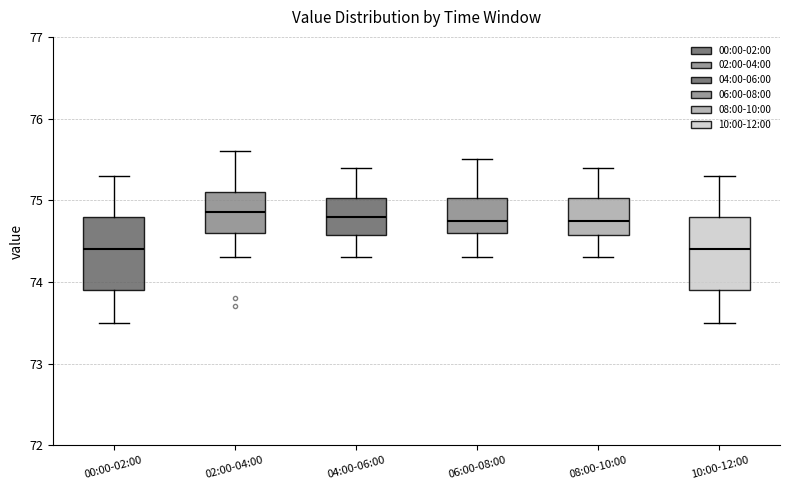

Reading left to right, transcribe this box plot: for each box, give where its median line is, the range the box spans, and where its two whiskers end, as read against the y-axis. The values are not printed on the chart, so give them approximately, as read against the axis.

00:00-02:00: median 74.4, box 73.9 to 74.8, whiskers 73.5 to 75.3
02:00-04:00: median 74.9, box 74.6 to 75.1, whiskers 74.3 to 75.6
04:00-06:00: median 74.8, box 74.6 to 75.0, whiskers 74.3 to 75.4
06:00-08:00: median 74.8, box 74.6 to 75.0, whiskers 74.3 to 75.5
08:00-10:00: median 74.8, box 74.6 to 75.0, whiskers 74.3 to 75.4
10:00-12:00: median 74.4, box 73.9 to 74.8, whiskers 73.5 to 75.3